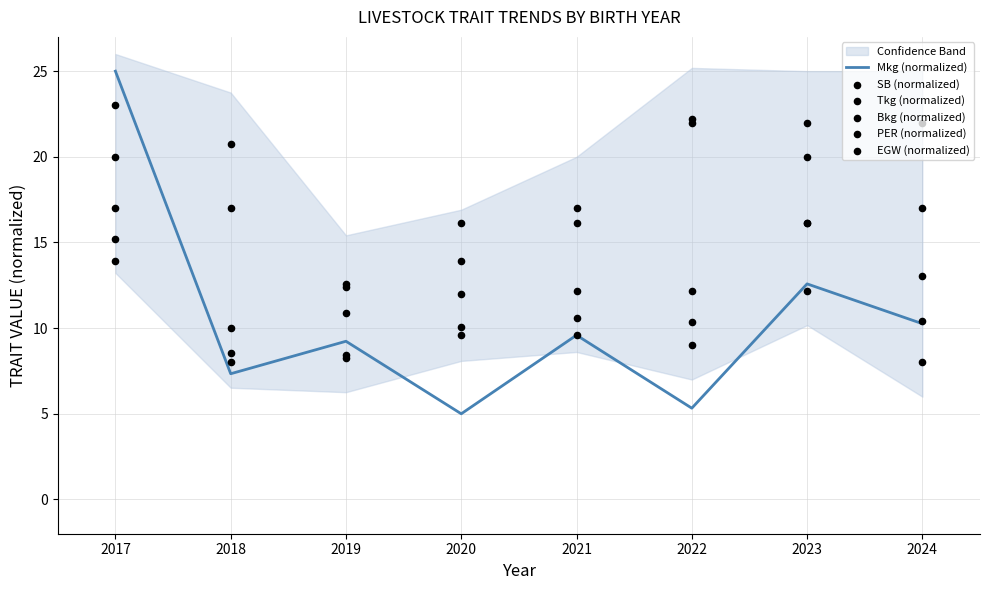

Is the value of Tkg (normalized) at 2021 greater than the value of PER (normalized) at 2020?

No